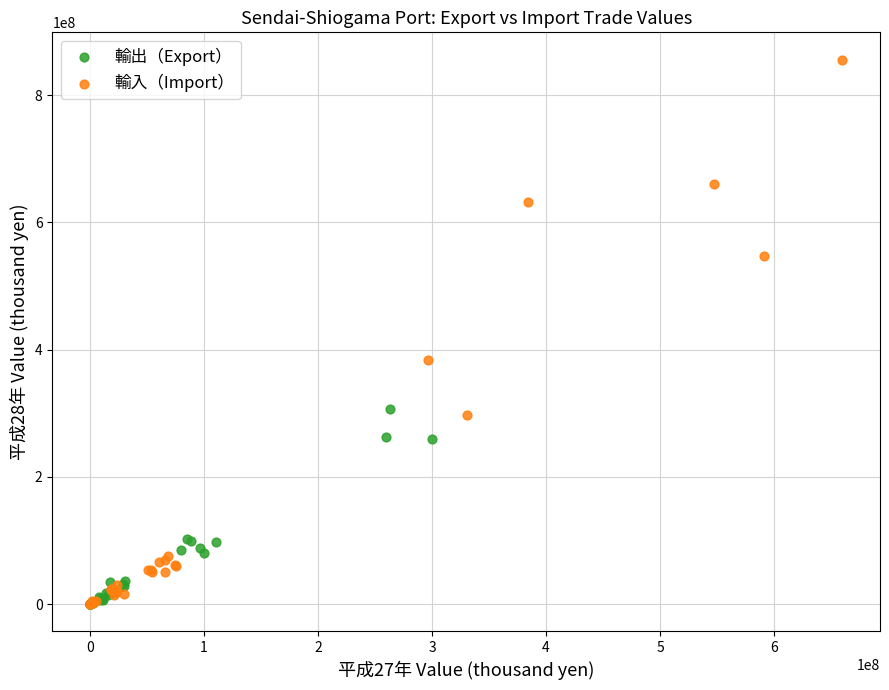

Which series has the widest spread of Y values?

輸入（Import）